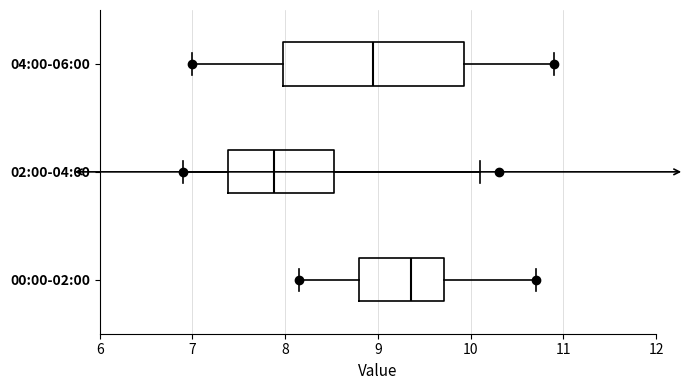

Where does the median line of the box for 00:00-02:00 sit on the x-axis? The values are not printed on the chart, so give them approximately, as read against the axis.

9.4